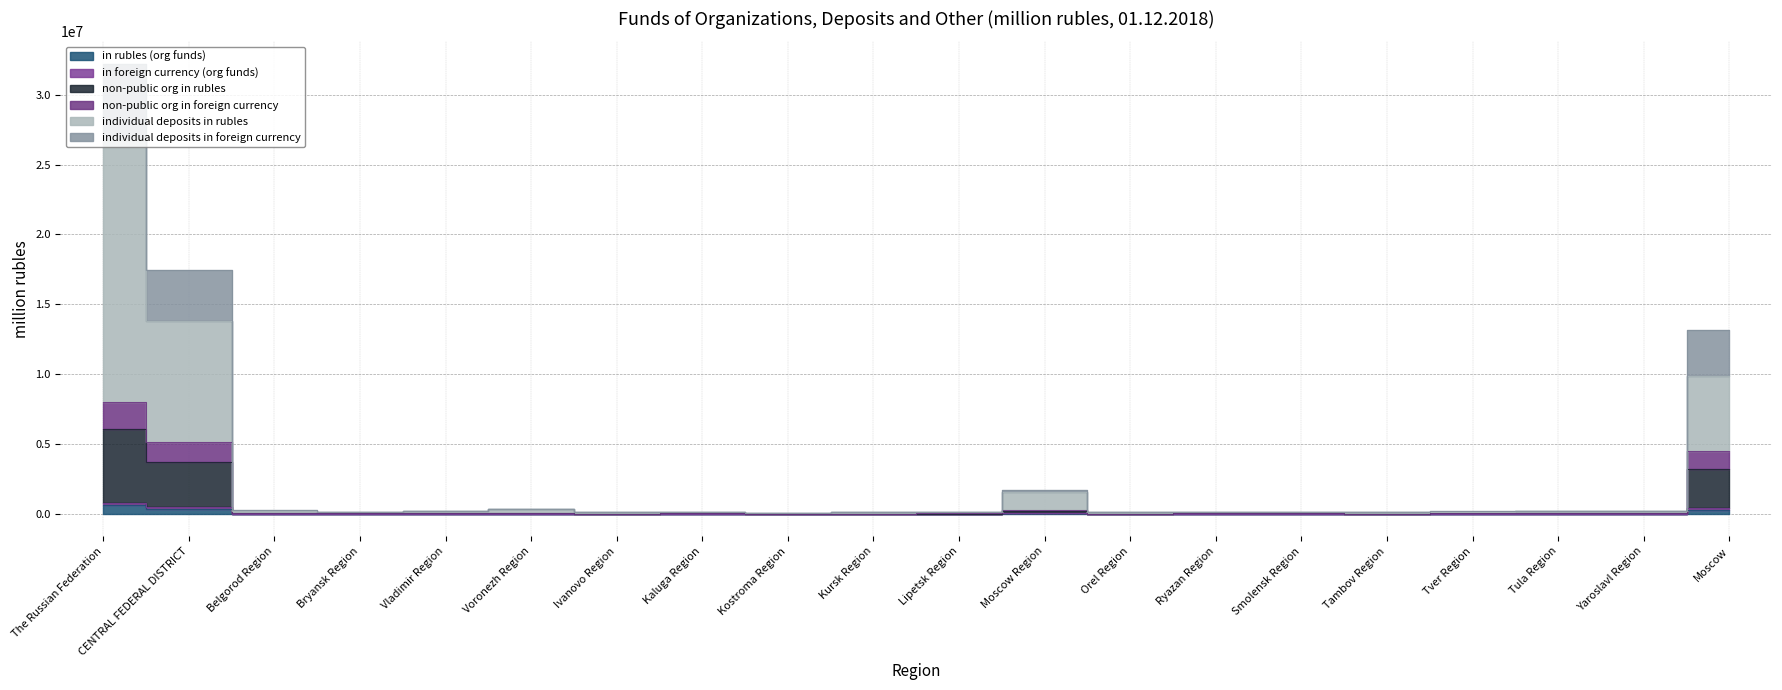

Which category has the lowest value in the individual deposits in rubles series?

Kostroma Region